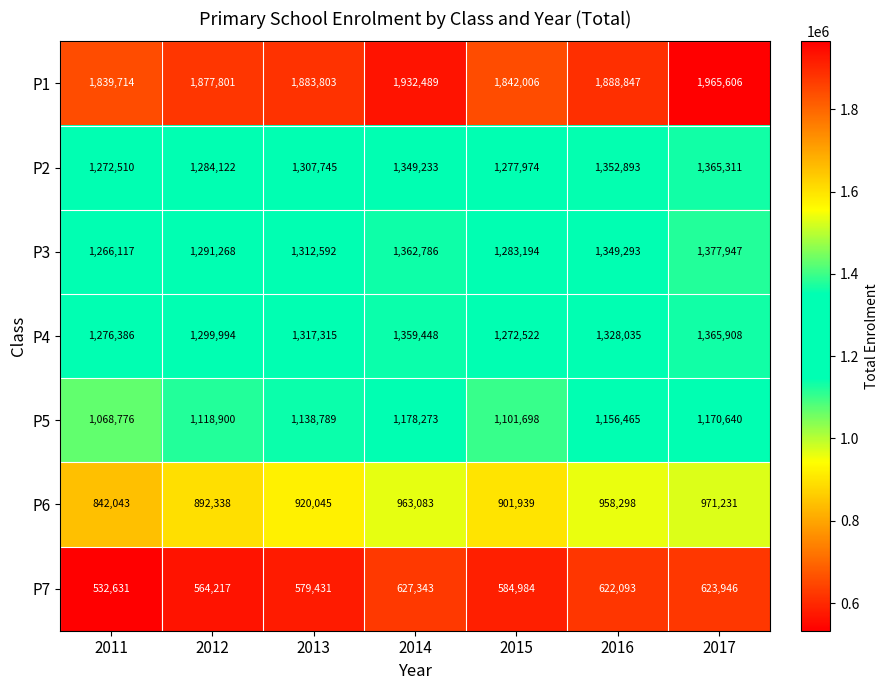

Rank the series at 2016 from lowest to highest value.

P7, P6, P5, P4, P3, P2, P1